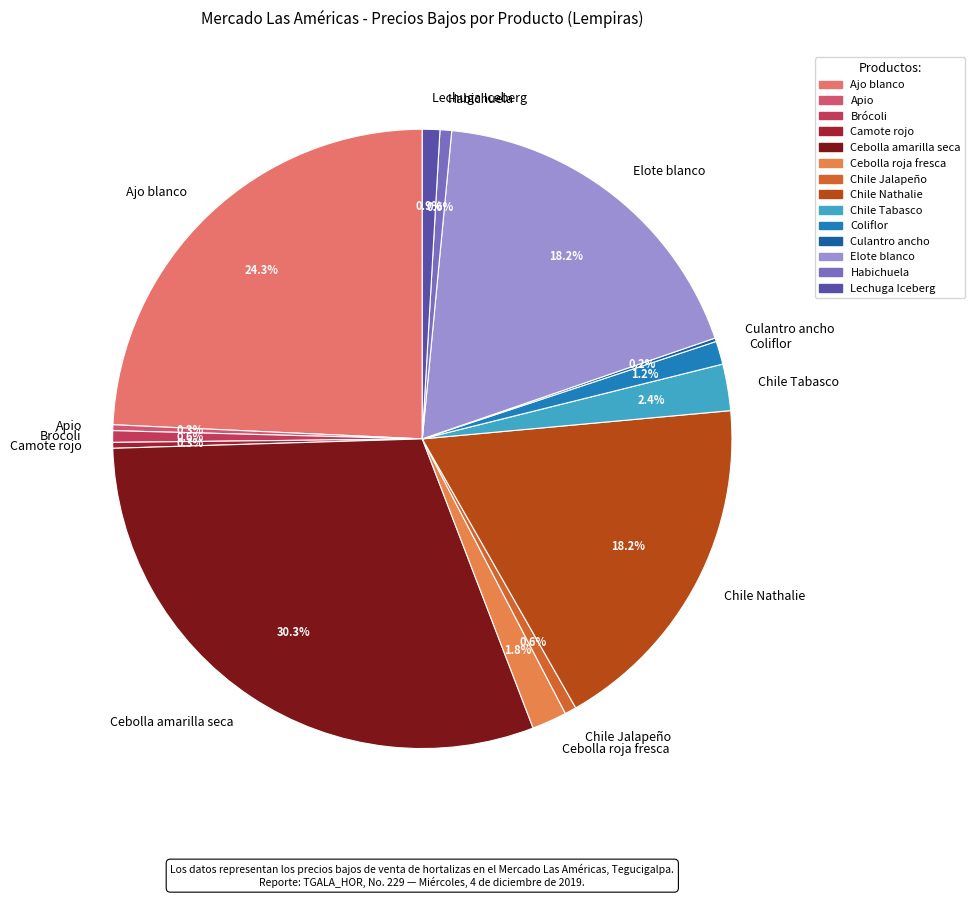

To the nearest percent, what is the difference between the Apio and Cebolla roja fresca slice percentages?

2%